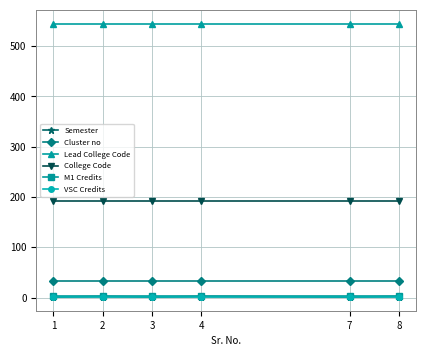

What value does the Cluster no series have at 2?

32